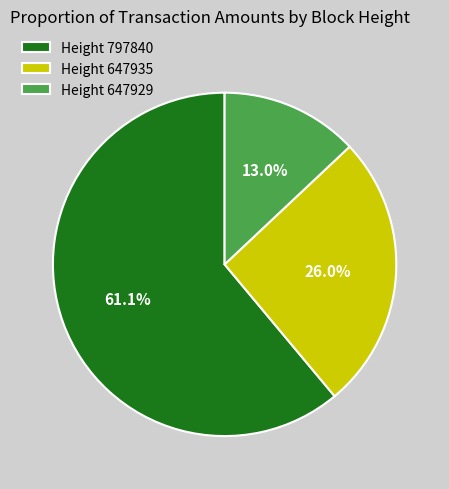

Rank the categories by value from lowest to highest.

Height 647929, Height 647935, Height 797840